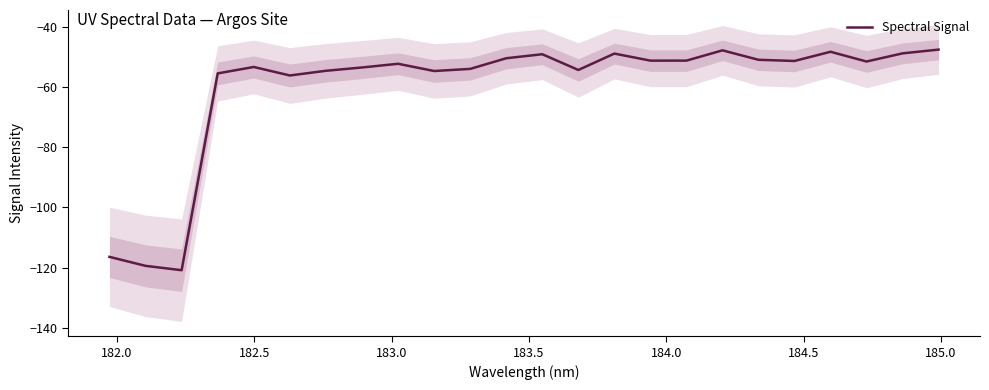

What is the value of the 14th point from the left?

-54.4